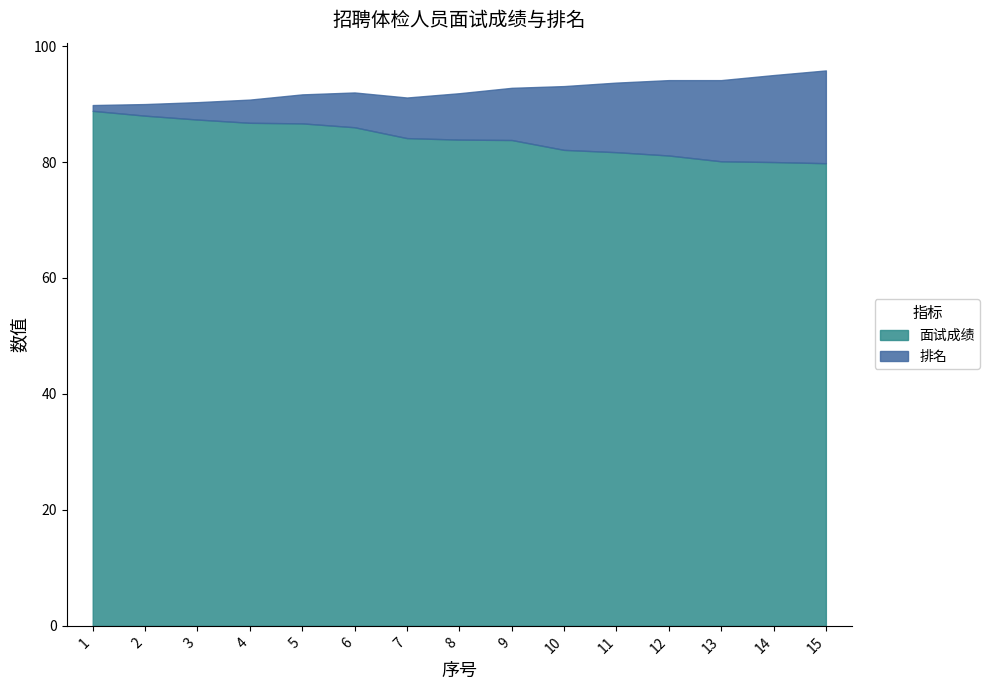

The 面试成绩 series shows 88.8 at 1. True or false?

True